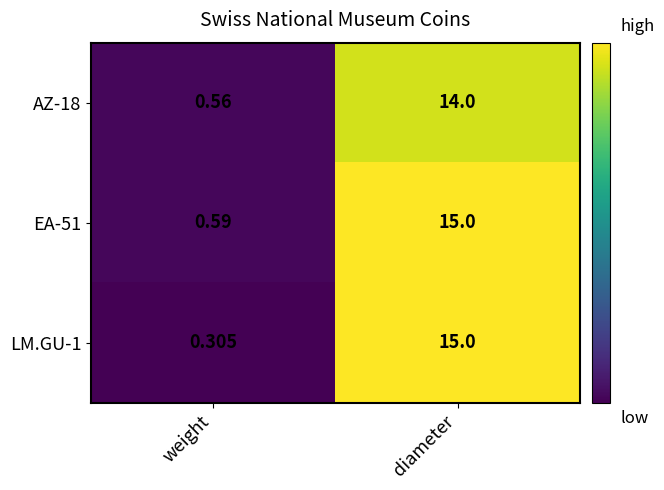

At which category is the sum across all series the highest?

diameter